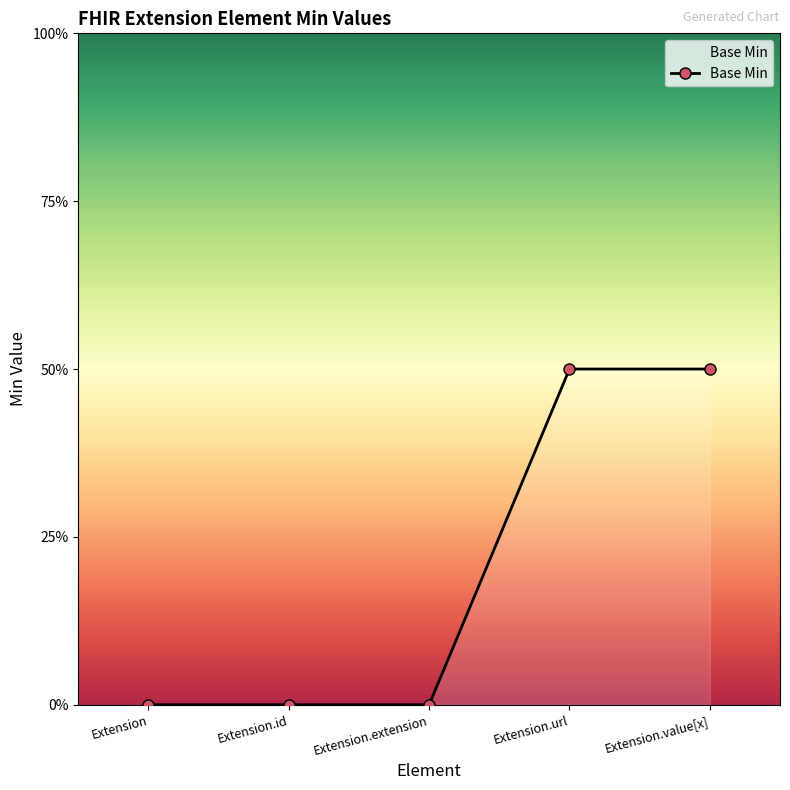

What is the label of the 4th point from the right?

Extension.id